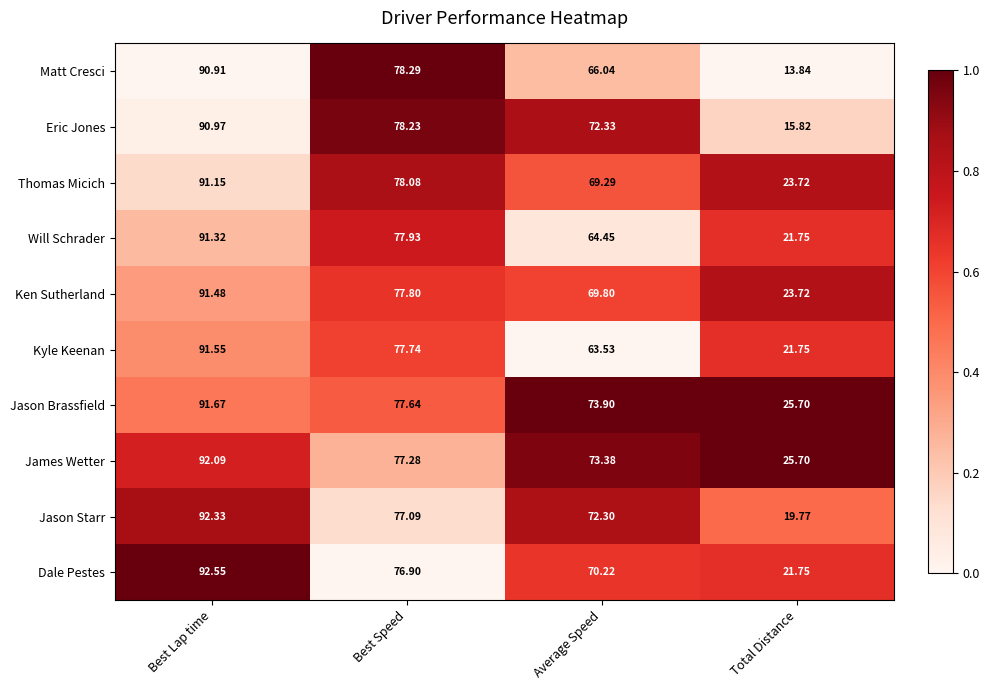

What is the difference between the highest and lowest values at Best Speed?

1.4